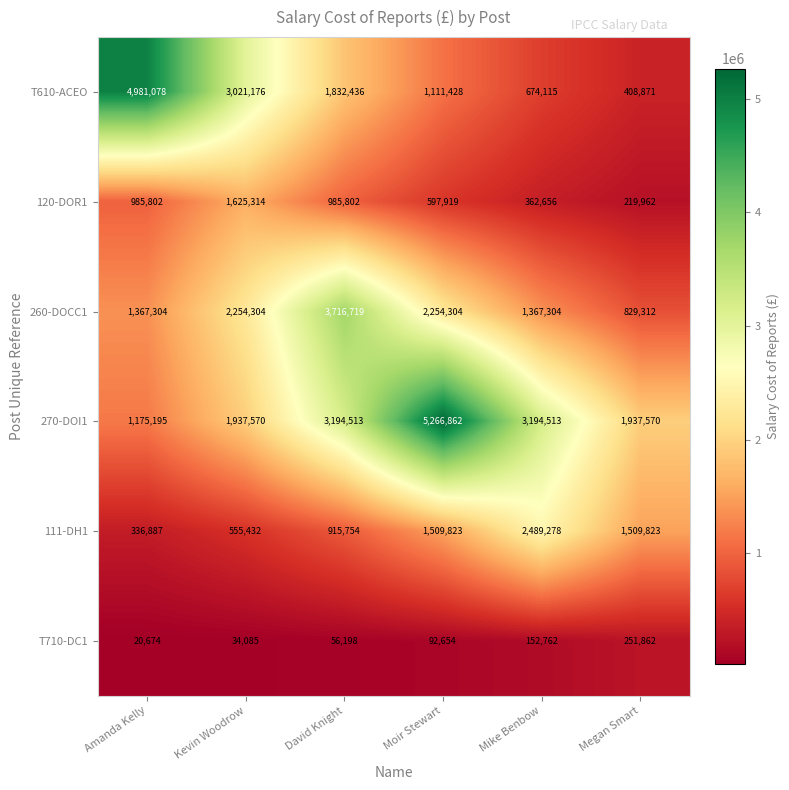

What is the spread (max minus min) of values at Megan Smart?

1717608